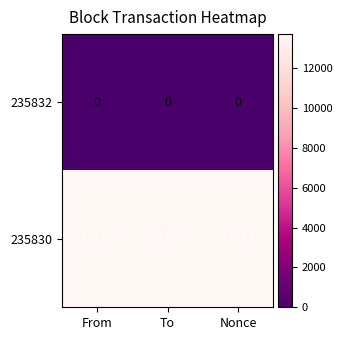

What is the greatest value displayed?

13712